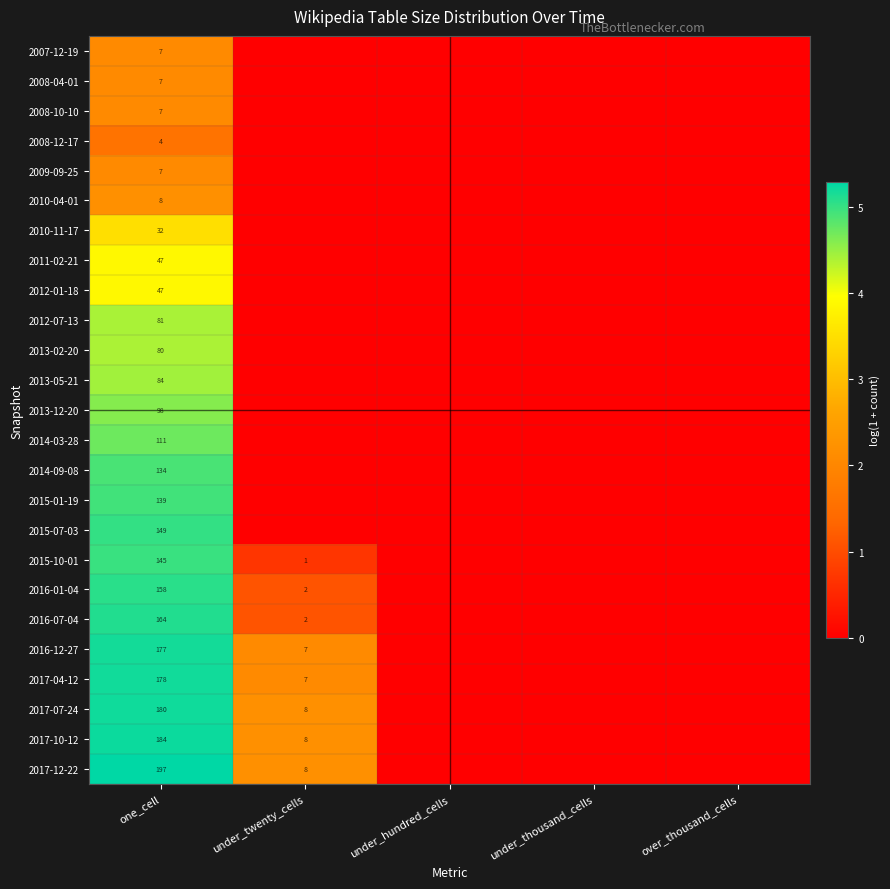

The 2017-04-12 series shows 117 at one_cell. True or false?

False